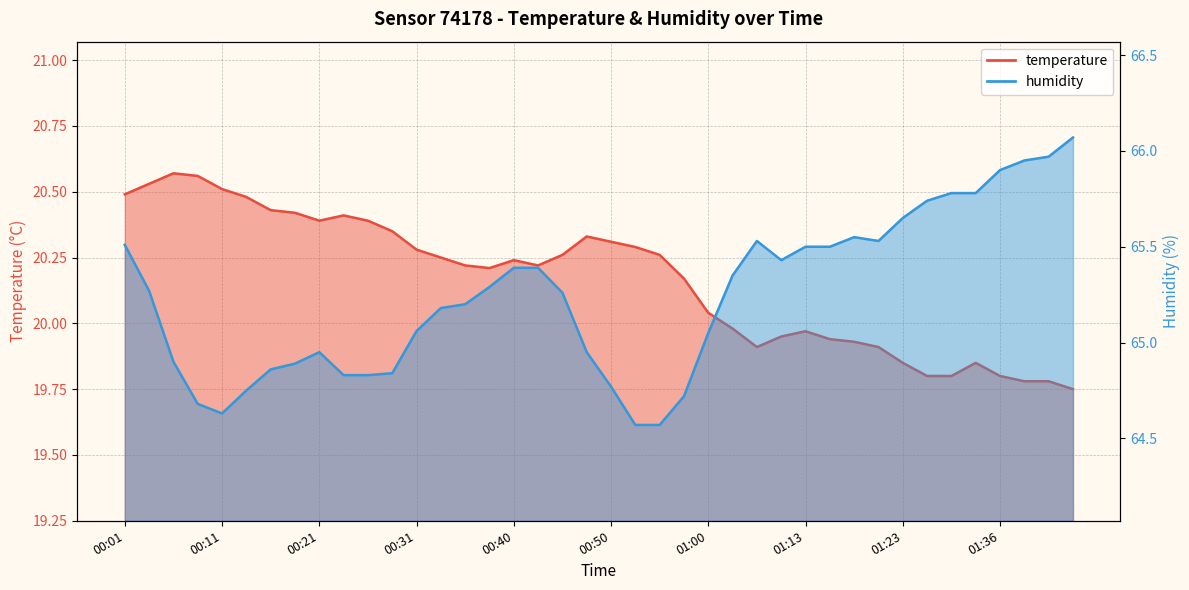

In humidity, how many points are higher than both neighbors (excluding endpoints)?

3